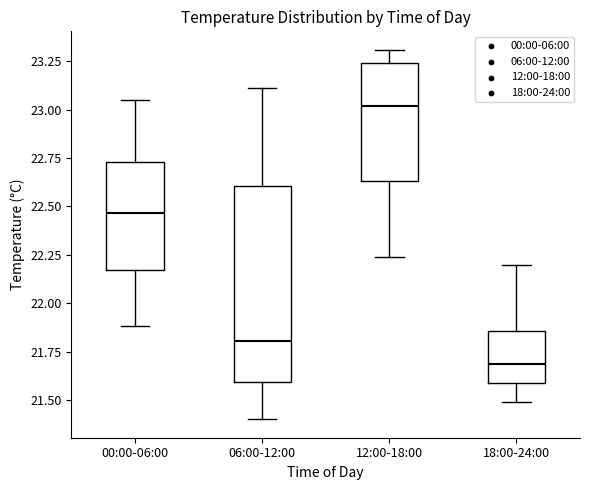

Where does the median line of the box for 18:00-24:00 sit on the y-axis? The values are not printed on the chart, so give them approximately, as read against the axis.

21.70